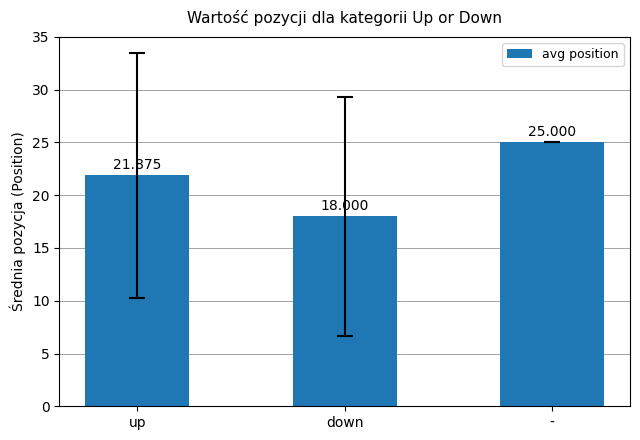

Is it true that the value at down is 18.0?

True